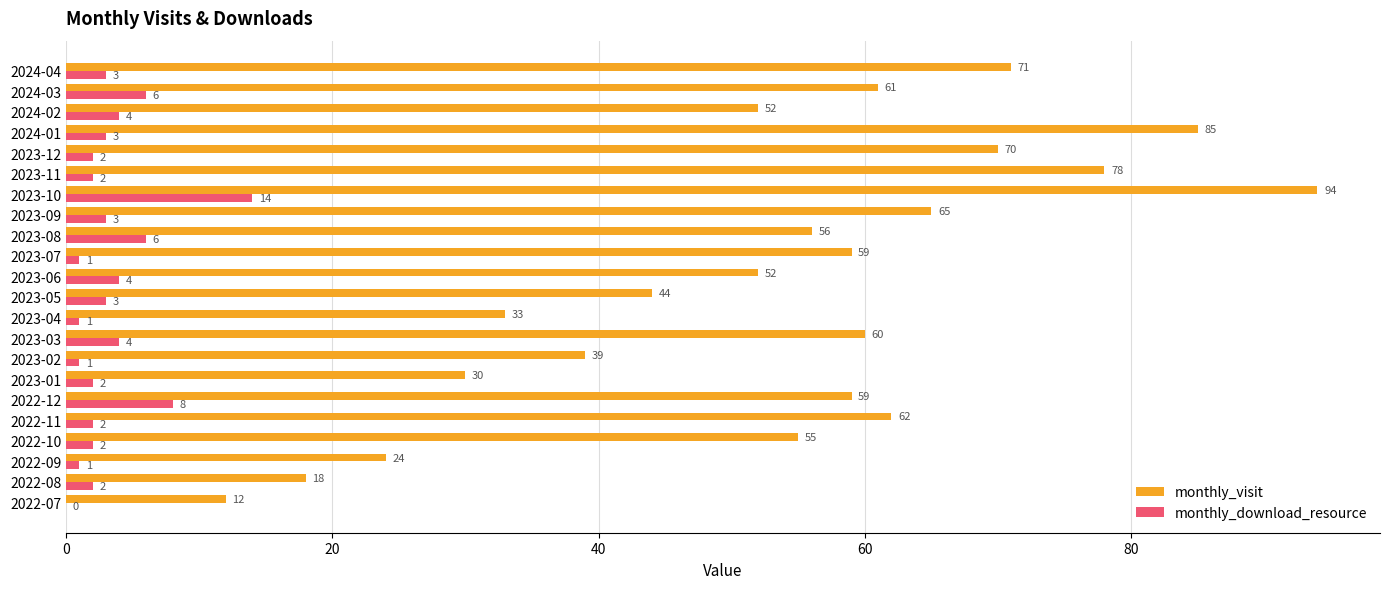

The monthly_visit series shows 78 at 2023-11. True or false?

True